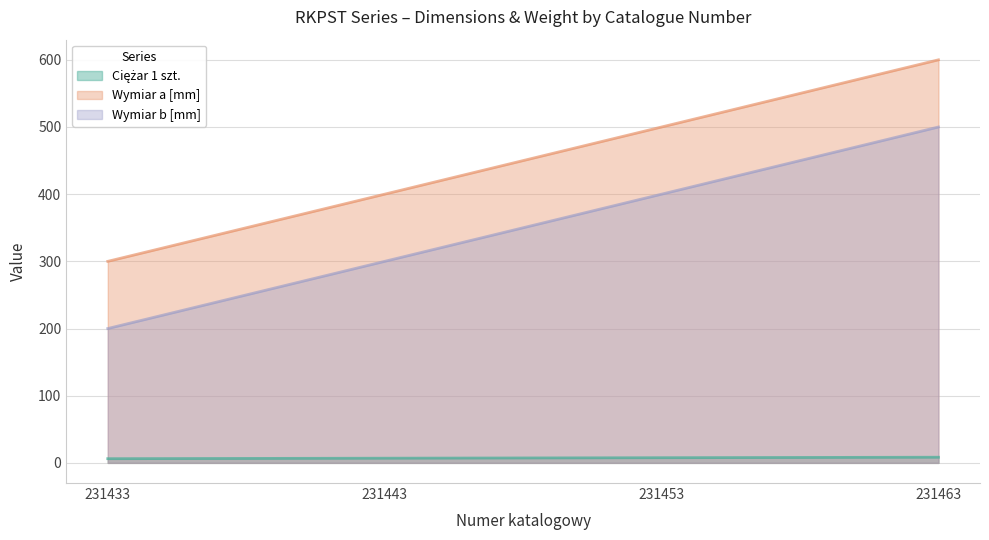

Reading left to right, transcribe all the data shown in this chart.

Ciężar 1 szt.: 231433=6.2	231443=7.0	231453=7.7	231463=8.4
Wymiar a [mm]: 231433=300.0	231443=400.0	231453=500.0	231463=600.0
Wymiar b [mm]: 231433=200.0	231443=300.0	231453=400.0	231463=500.0